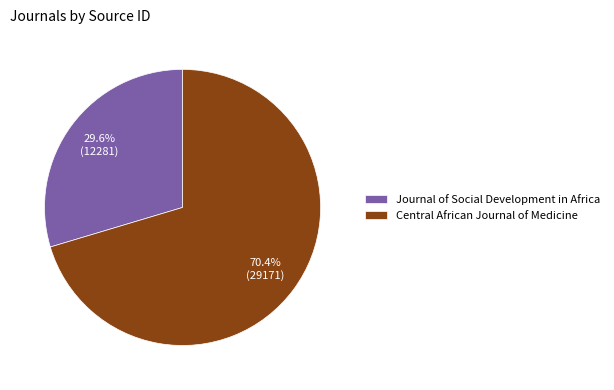

True or false: Central African Journal of Medicine accounts for 70% of the total.

True